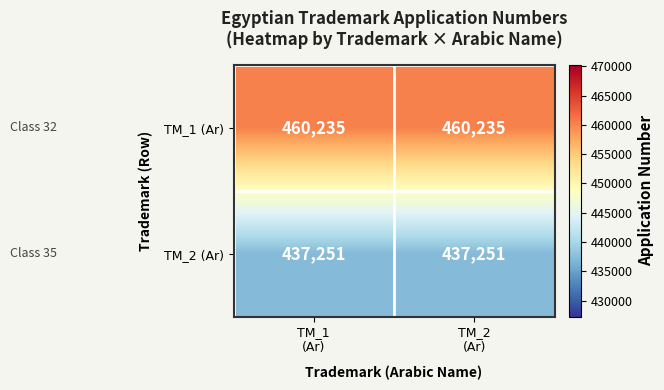

What is the average value of the TM_1 (Ar) series?

460235